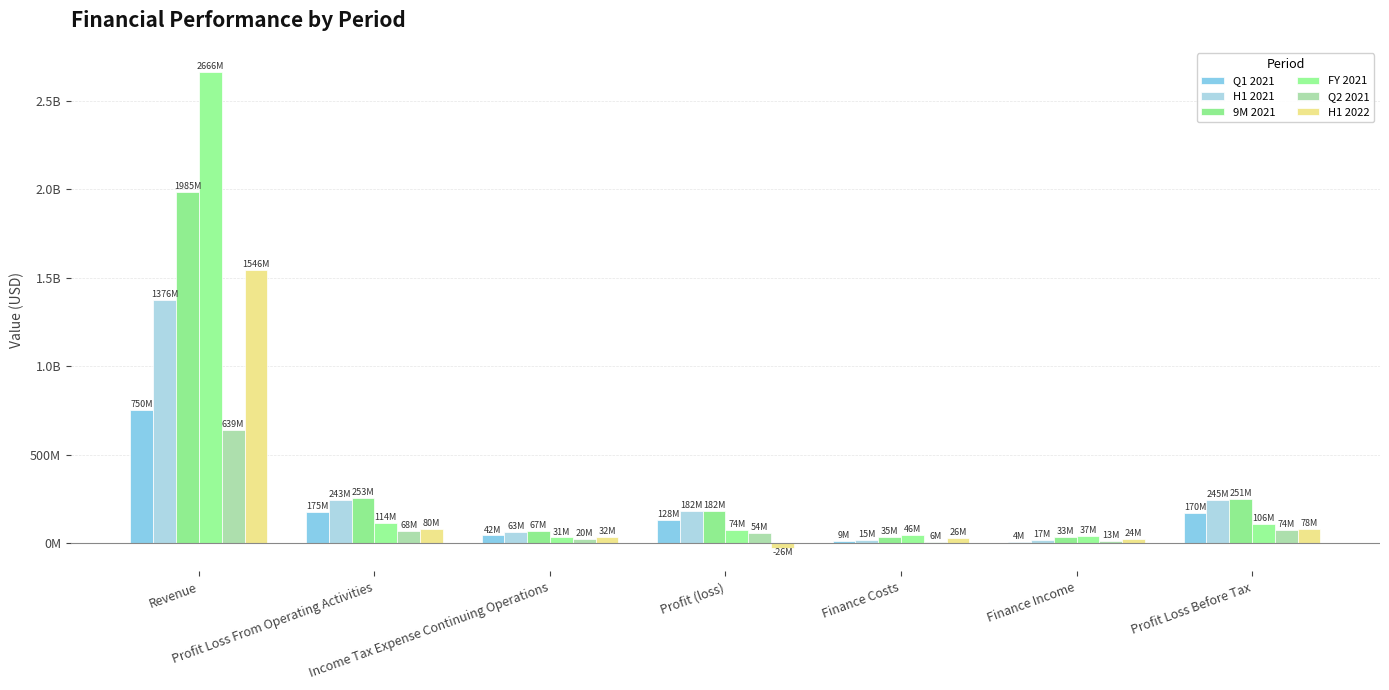

What is the total value across all series at Finance Costs?

137700000